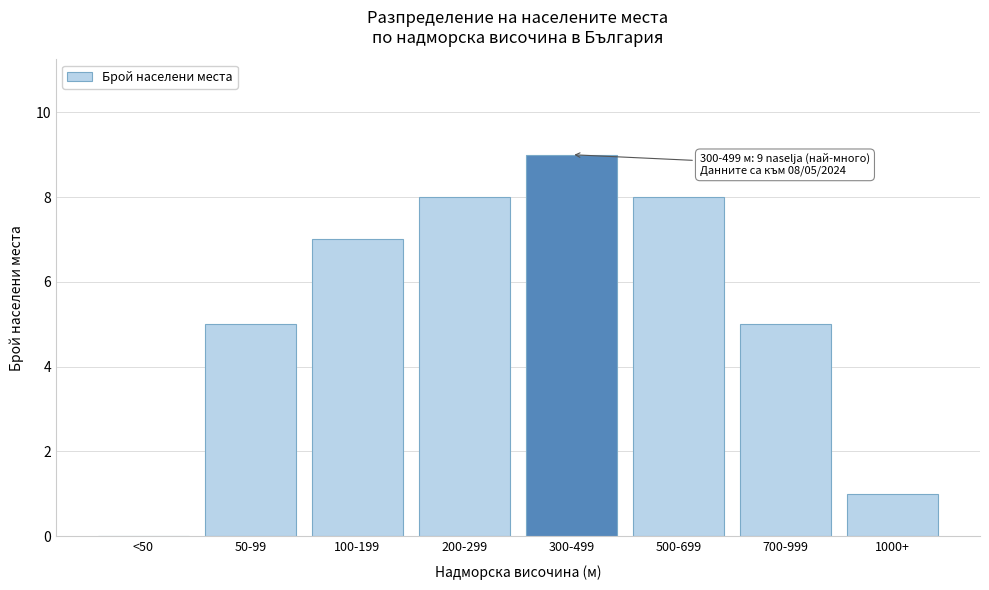

Reading right to left, transcribe all the data shown in this chart.

1000+=1	700-999=5	500-699=8	300-499=9	200-299=8	100-199=7	50-99=5	<50=0